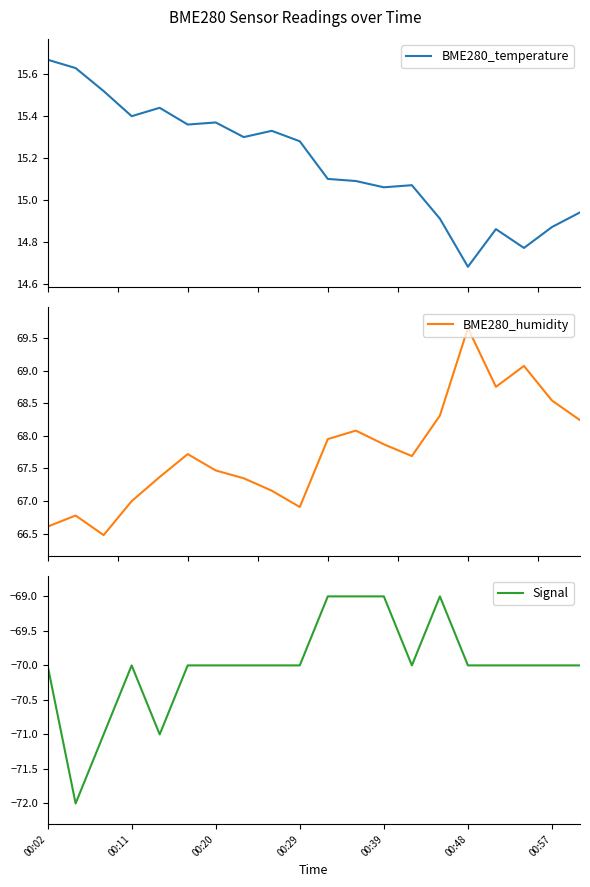

Is the value of BME280_temperature at 00:57 greater than the value of Signal at 8?

Yes